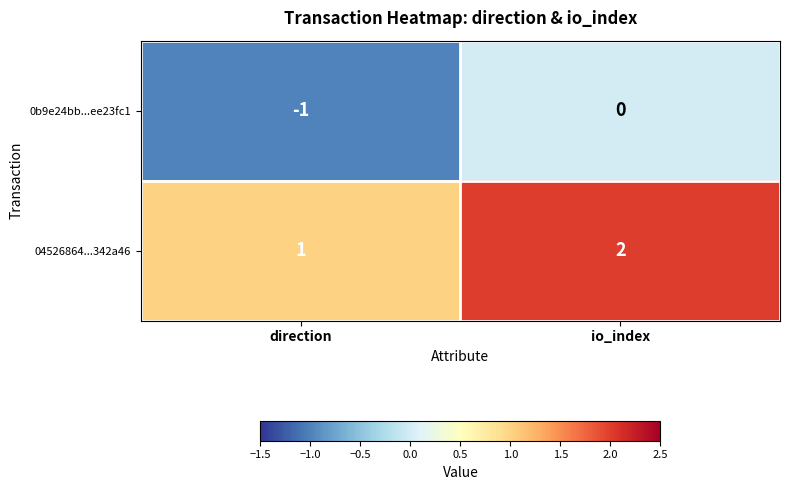

Is the value of 0b9e24bb...ee23fc1 at io_index greater than the value of 04526864...342a46 at direction?

No